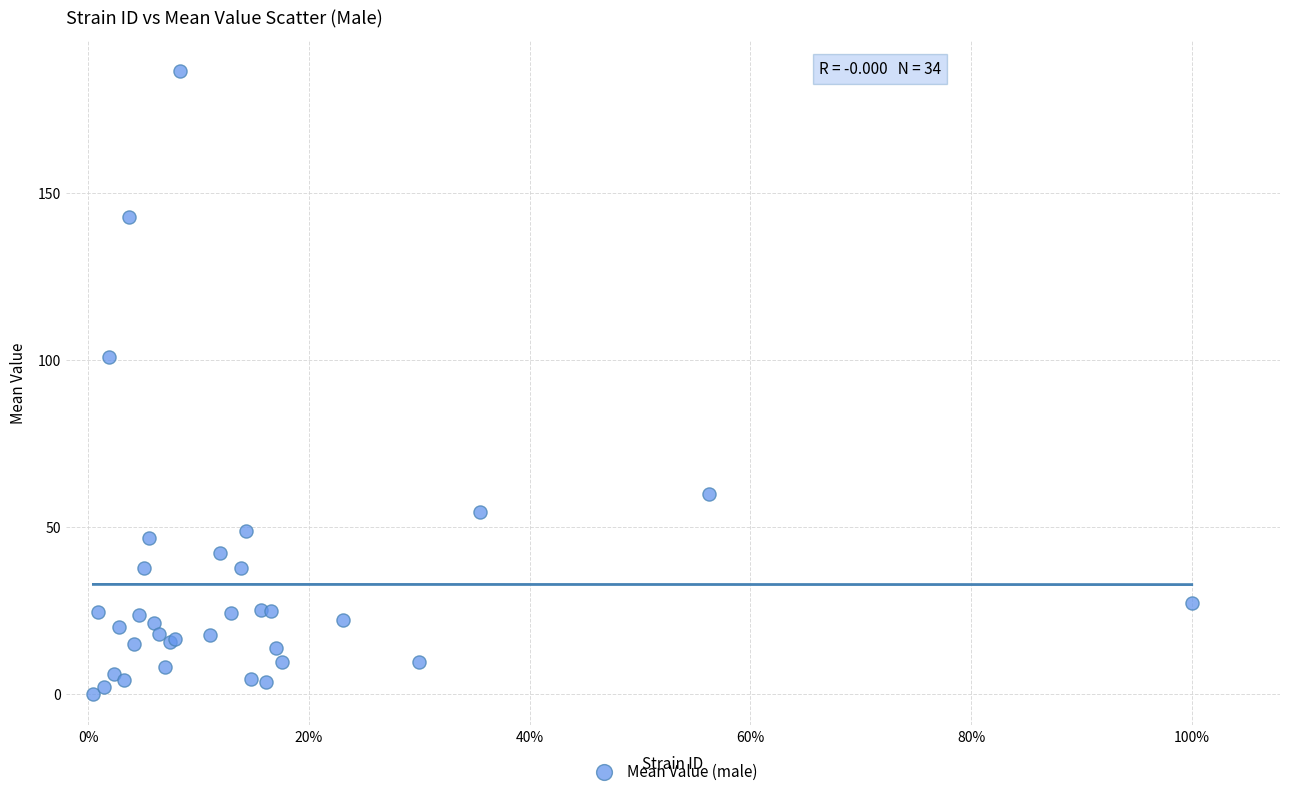

What Y value in the scatter plot is closest to 93?

101.0